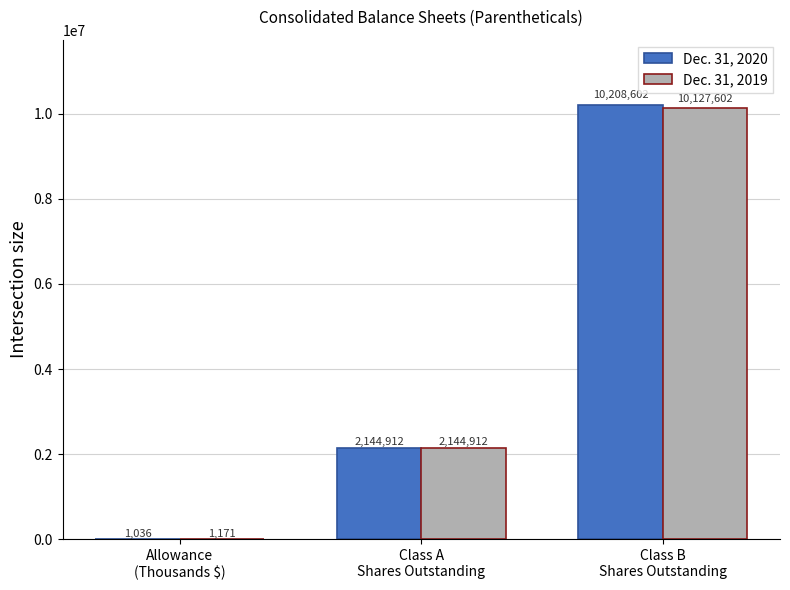

Which series has the widest spread of values?

Dec. 31, 2020